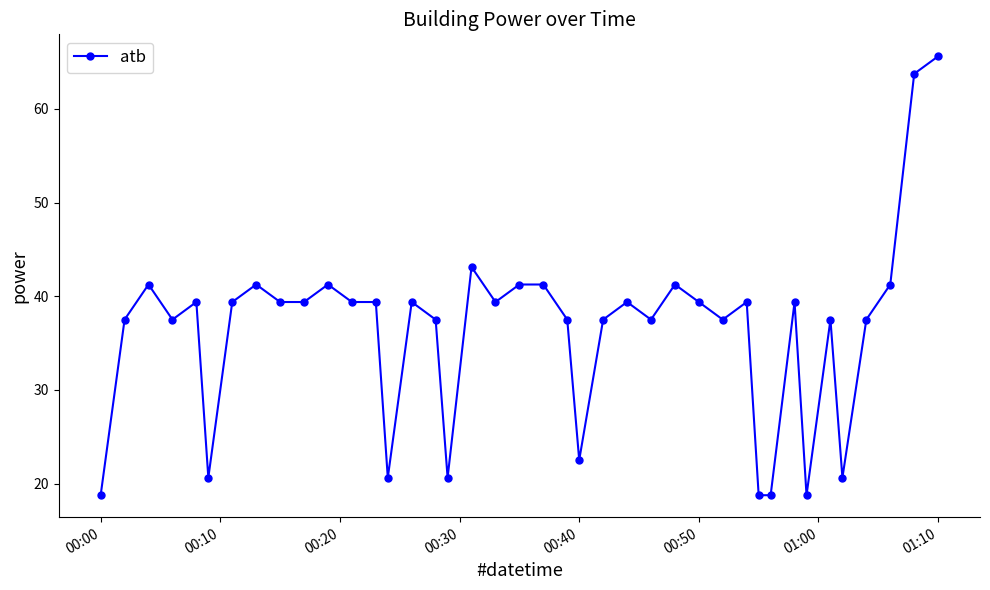

What is the maximum value shown in the chart?

65.6